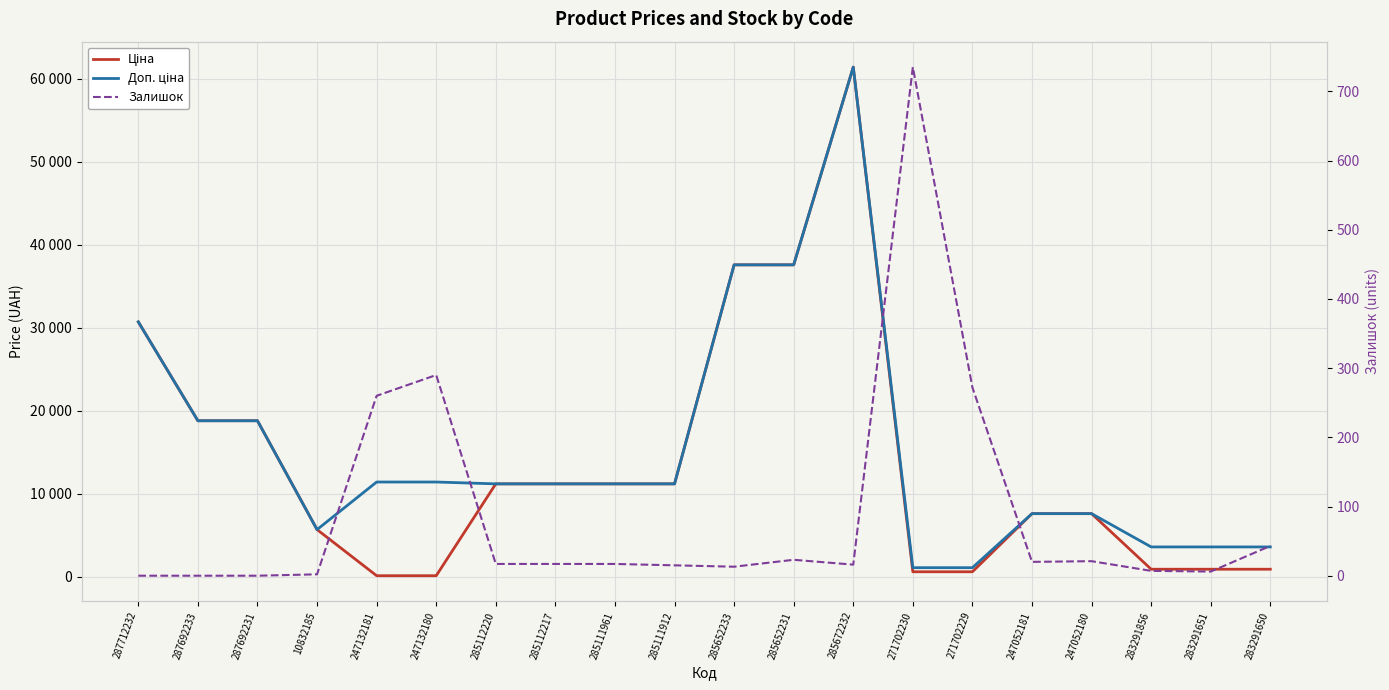

At which category is the sum across all series the highest?

285672232